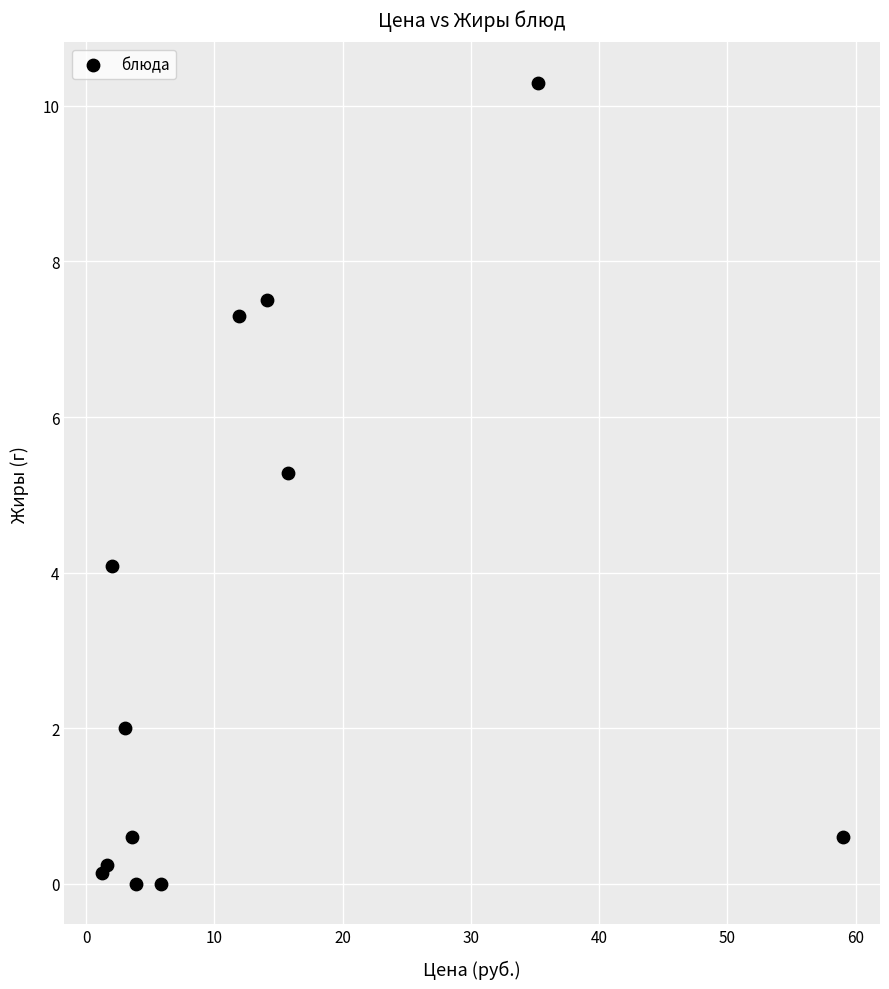

What Y value in the scatter plot is closest to 5?

5.3